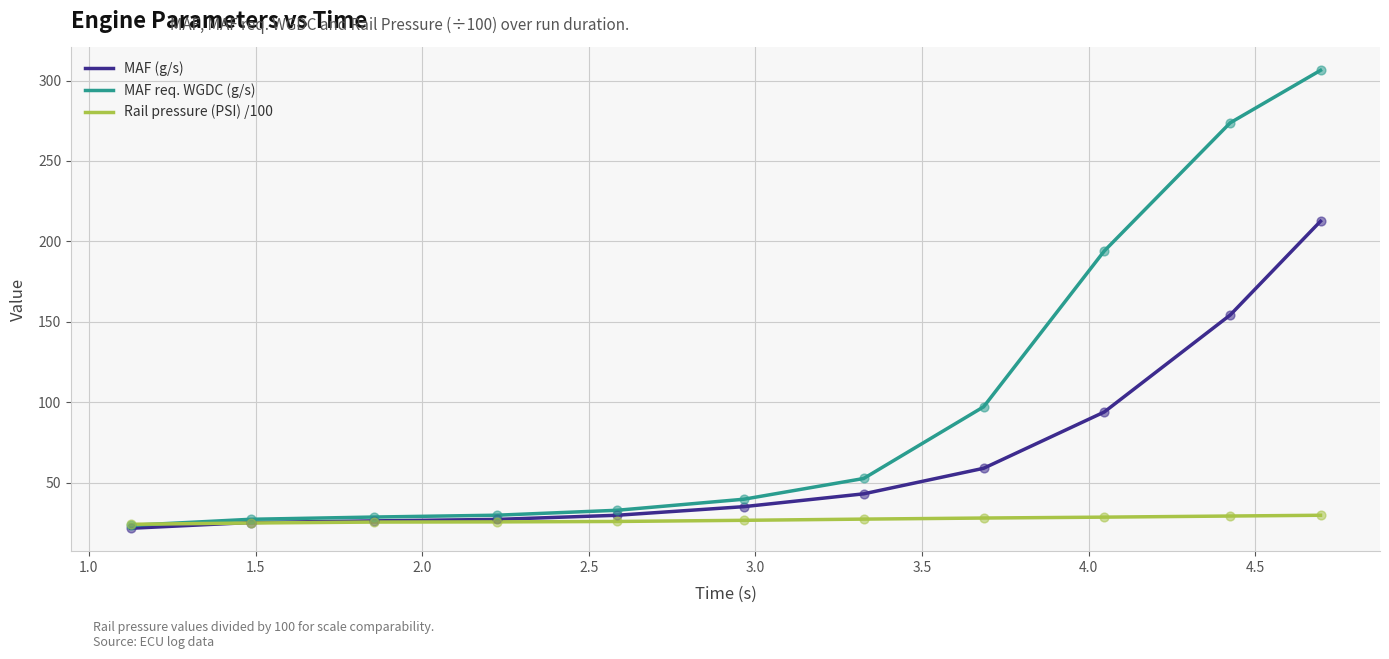

Which series has the largest total across all categories?

MAF req. WGDC (g/s)